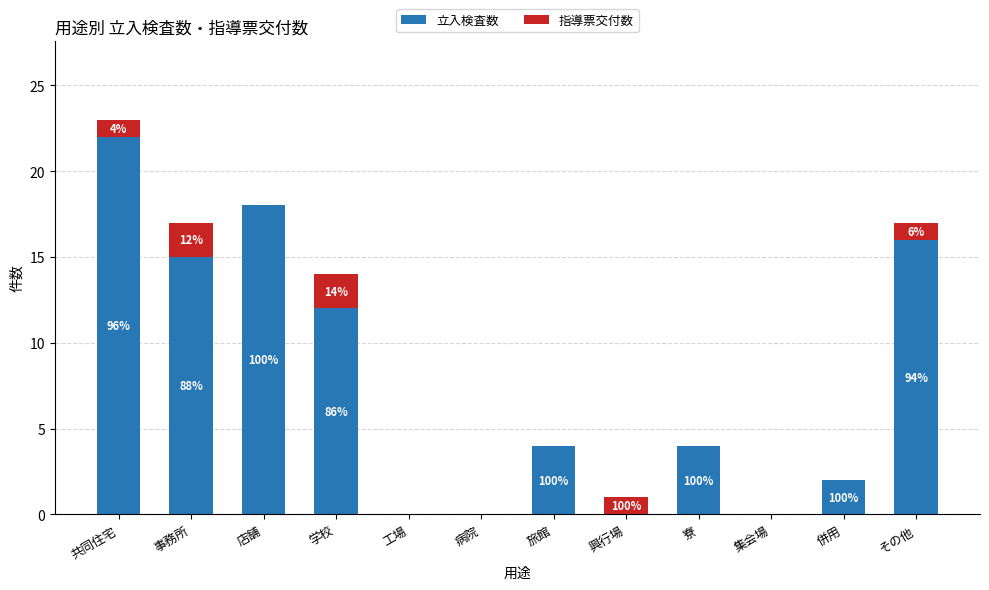

What are all the series names shown in the legend?

立入検査数, 指導票交付数